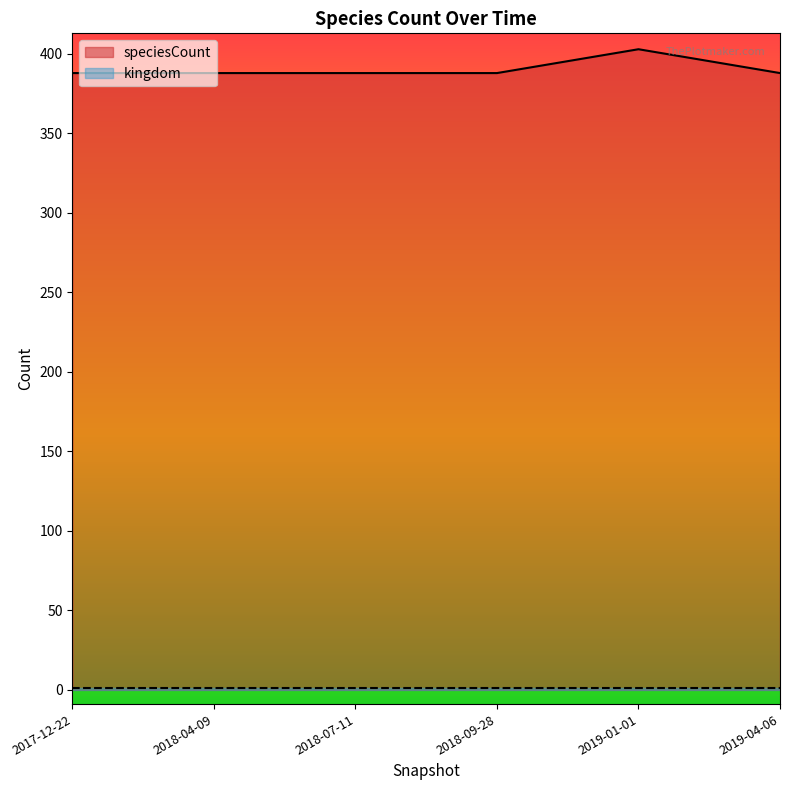

Rank the categories by value from lowest to highest.

2017-12-22, 2018-04-09, 2018-07-11, 2018-09-28, 2019-04-06, 2019-01-01